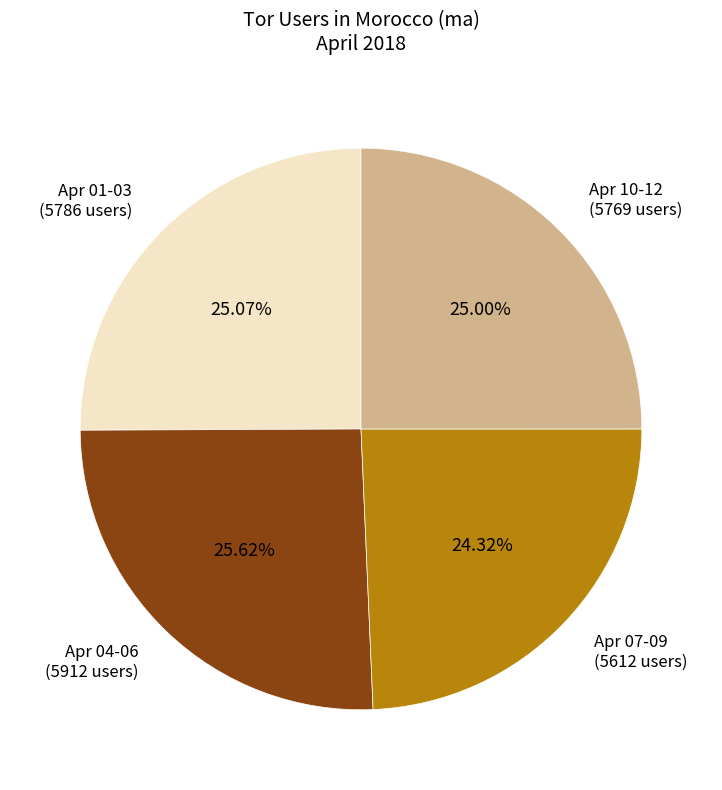

Do Apr 10-12 (5769 users) and Apr 07-09 (5612 users) together represent more than half of the pie?

No